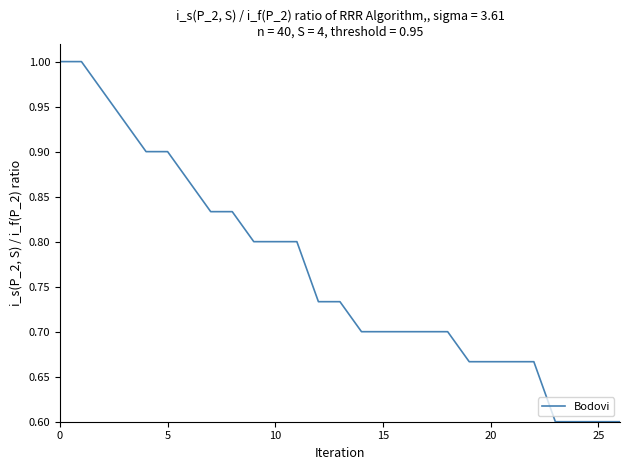

What is the difference between the maximum and second lowest values?

0.4